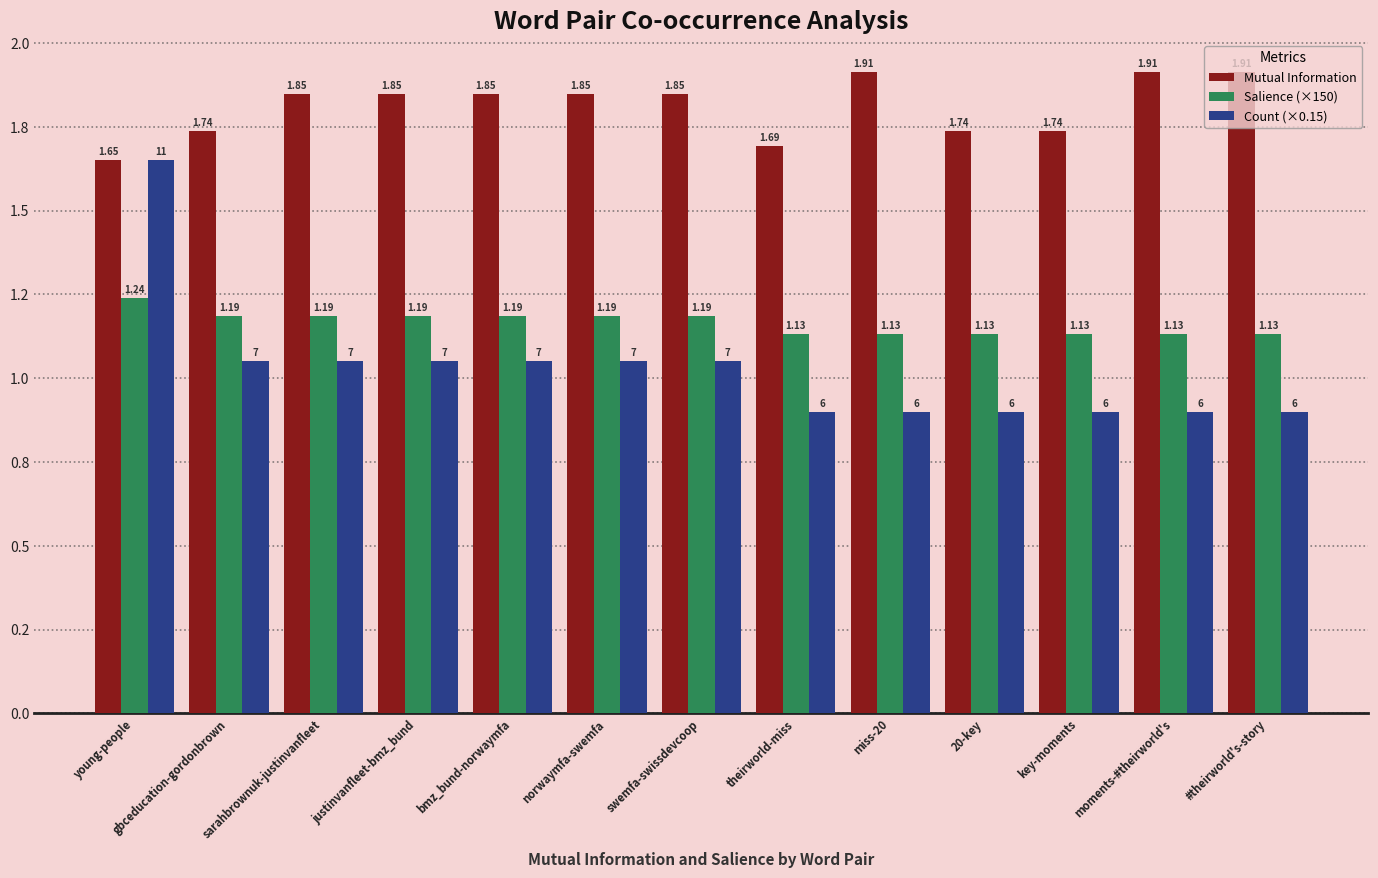

What is the difference between the highest and lowest values at 20-key?

0.8